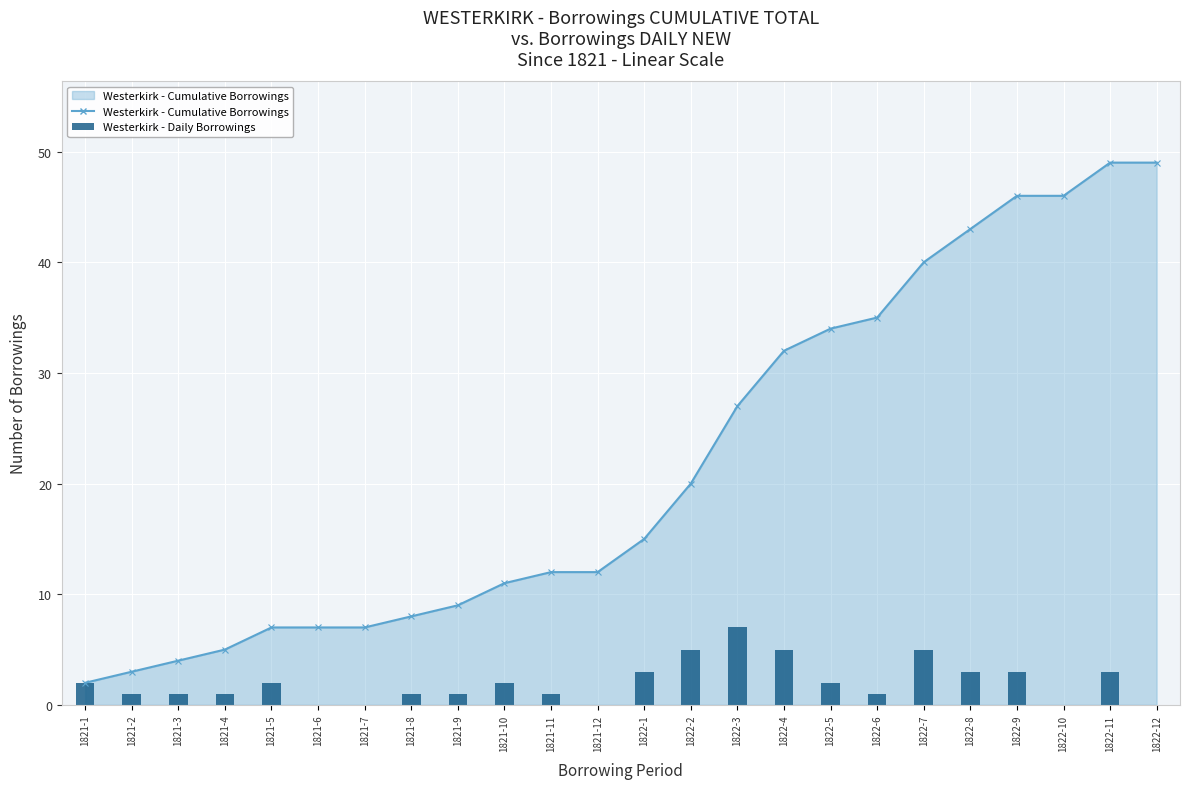

What is the difference between the values at 1821-2 and 1822-3?

6